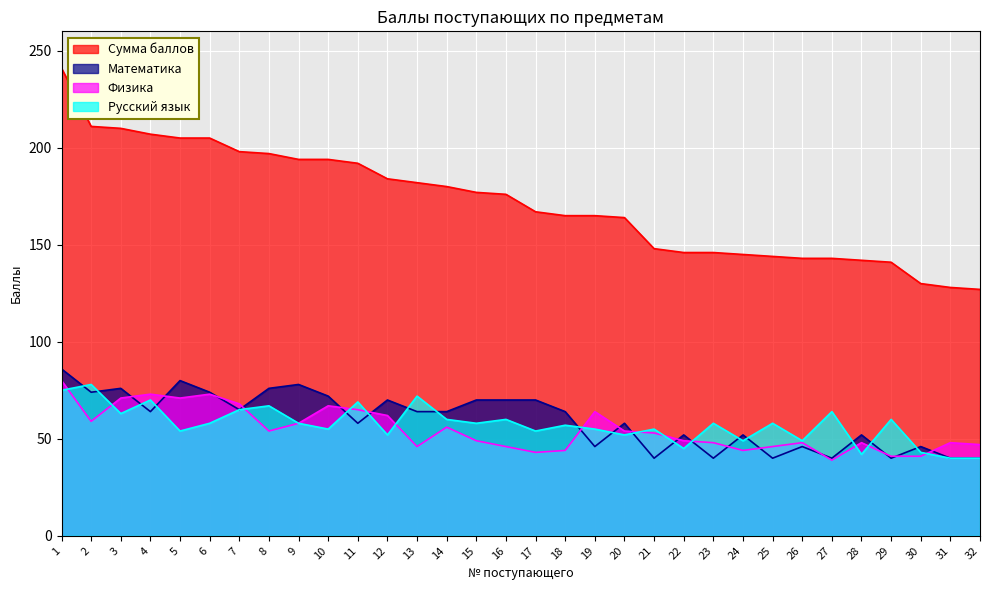

Rank the series by their maximum value, from lowest to highest.

Русский язык, Физика, Математика, Сумма баллов